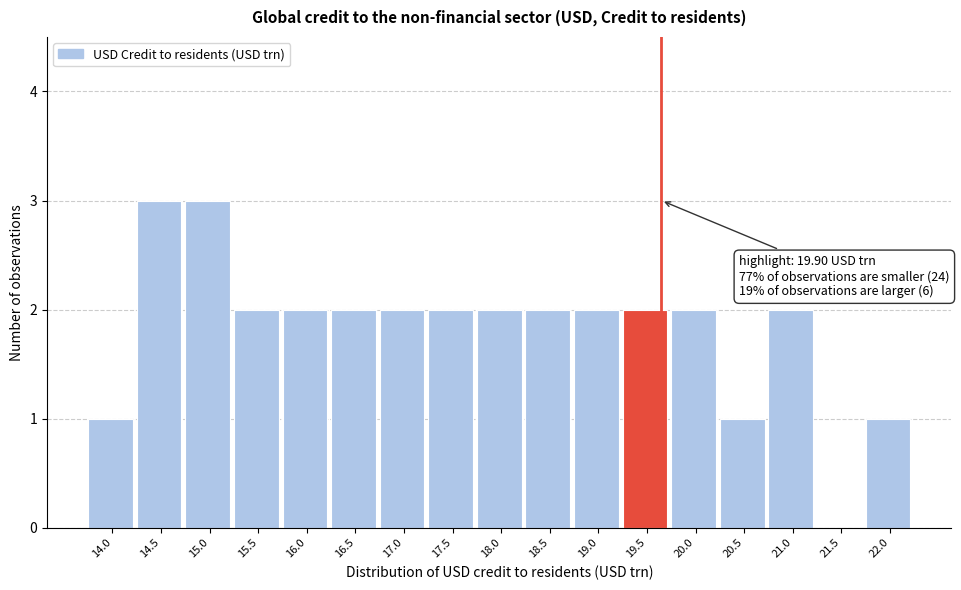

Reading left to right, list all the values displayed in this chart.

14.0=1	14.5=3	15.0=3	15.5=2	16.0=2	16.5=2	17.0=2	17.5=2	18.0=2	18.5=2	19.0=2	19.5=2	20.0=2	20.5=1	21.0=2	21.5=0	22.0=1